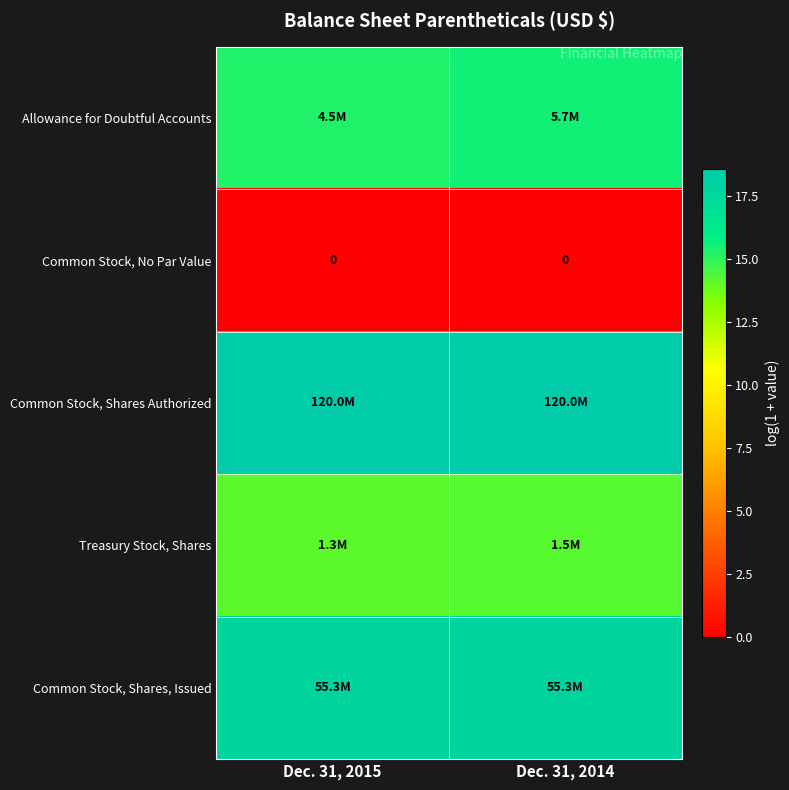

Is the value of Common Stock, No Par Value at Dec. 31, 2014 greater than the value of Allowance for Doubtful Accounts at Dec. 31, 2015?

No